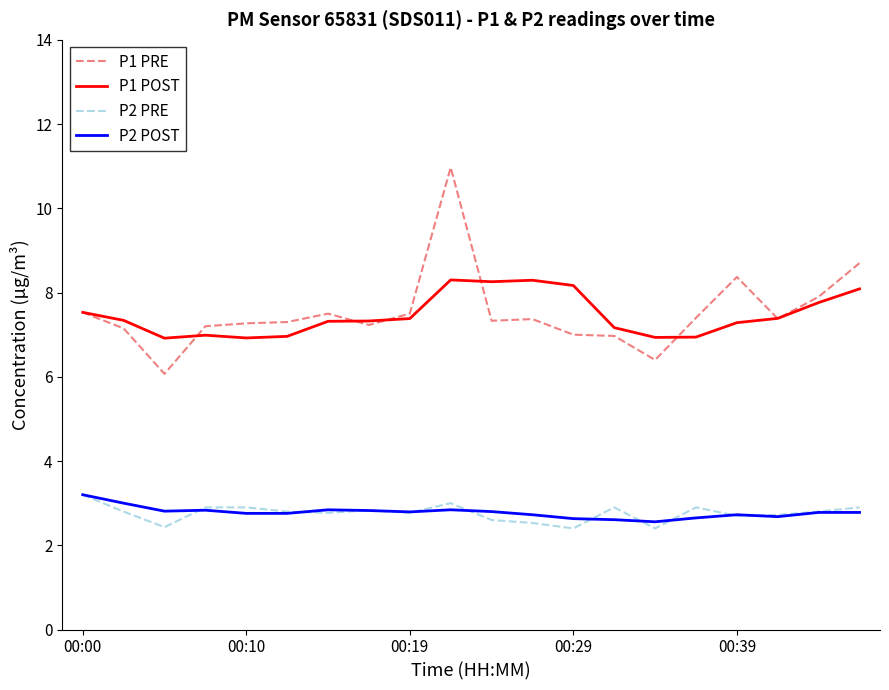

True or false: P2 POST and P1 PRE cross at least once.

False